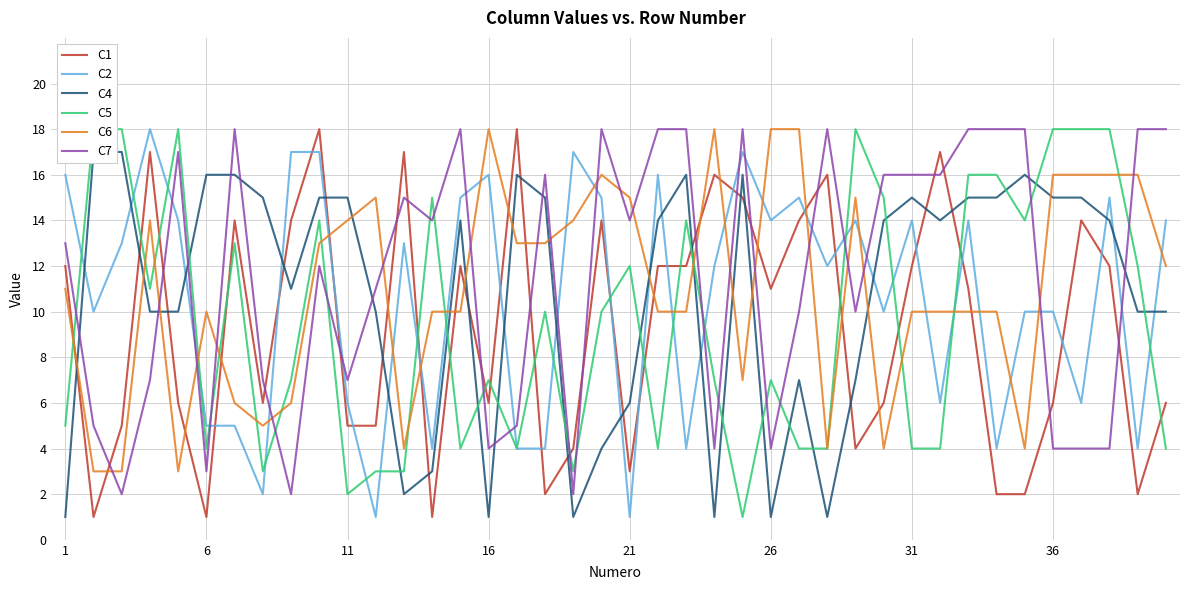

True or false: C7 and C2 cross at least once.

True